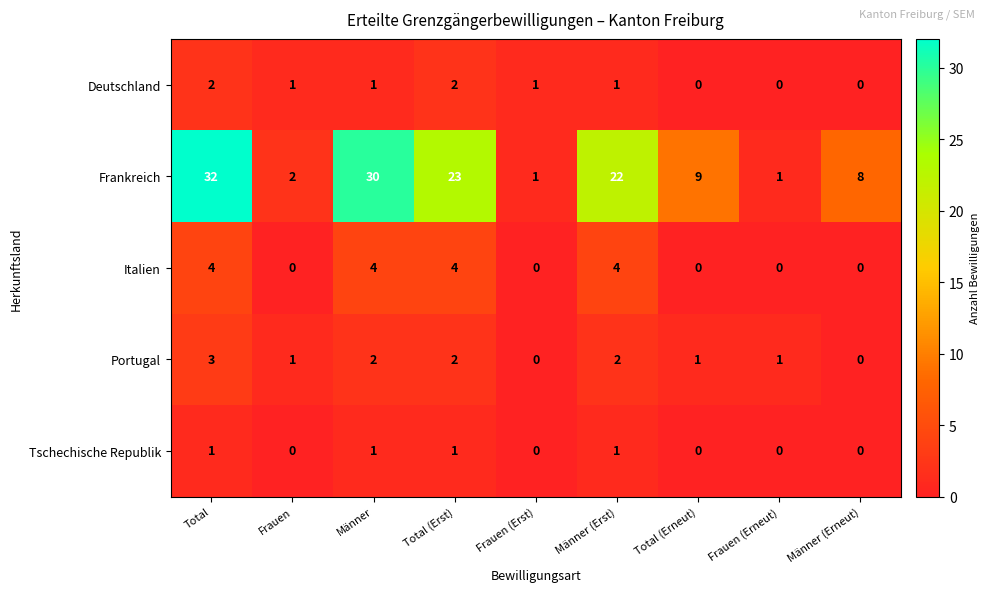

True or false: Deutschland has a value of 2 at Total.

True